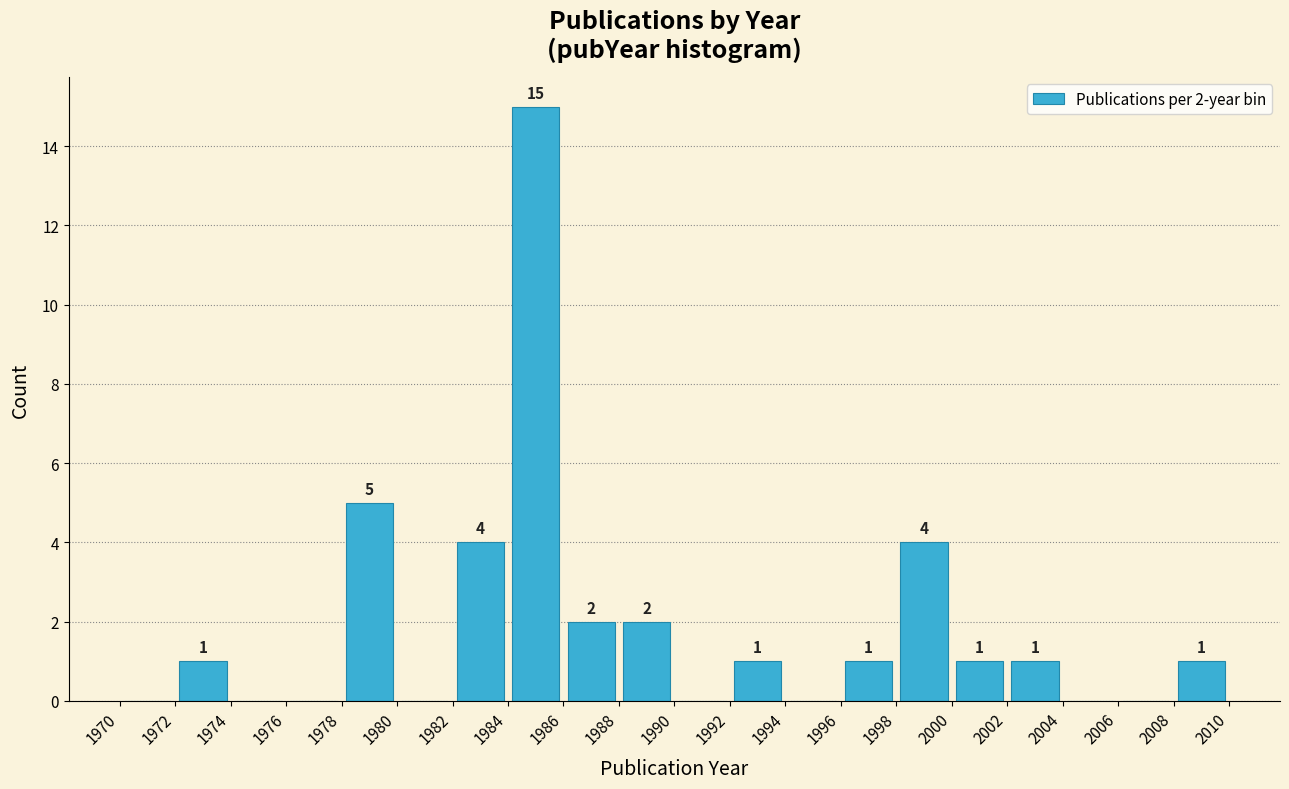

Which range on the x-axis has the tallest bar?

1984 to 1986